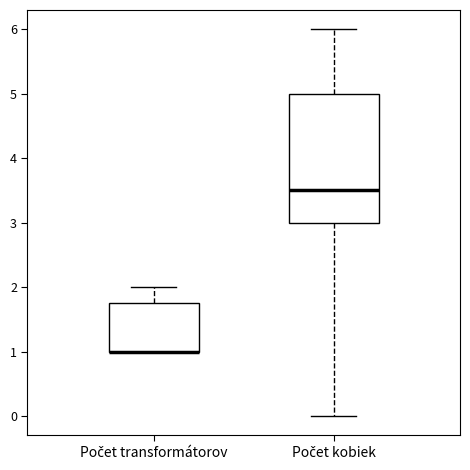

Where is the upper edge of the box for Počet kobiek on the y-axis? The values are not printed on the chart, so give them approximately, as read against the axis.

5.0